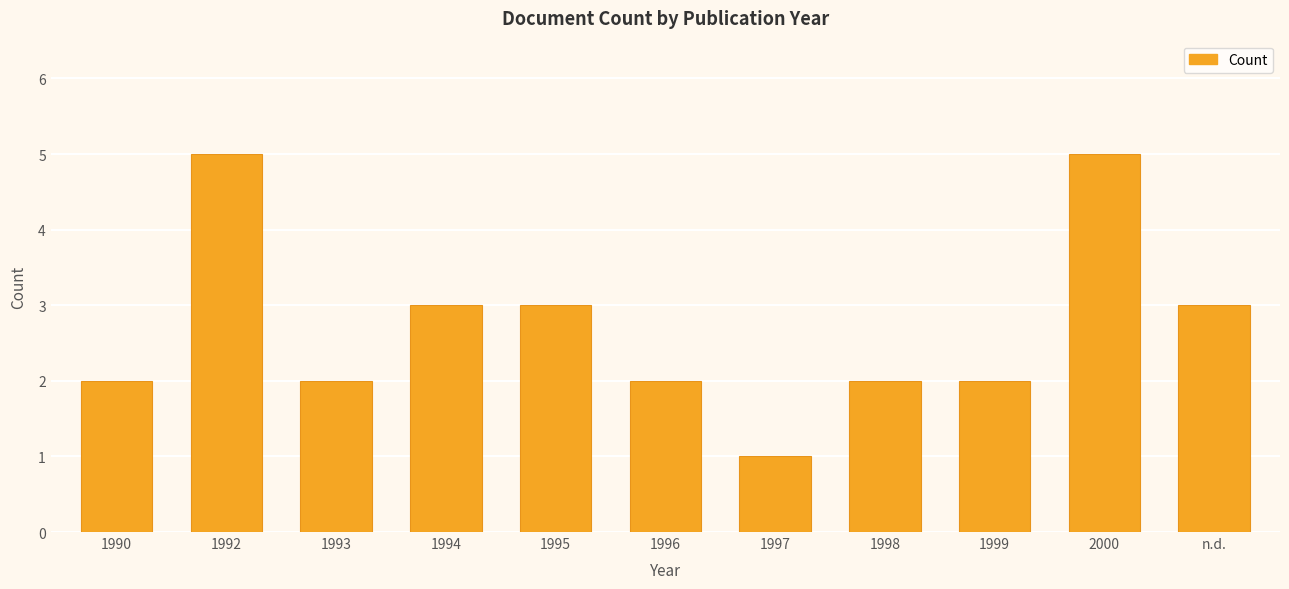

What is the ratio of the value at 1992 to the value at 2000?

1.0